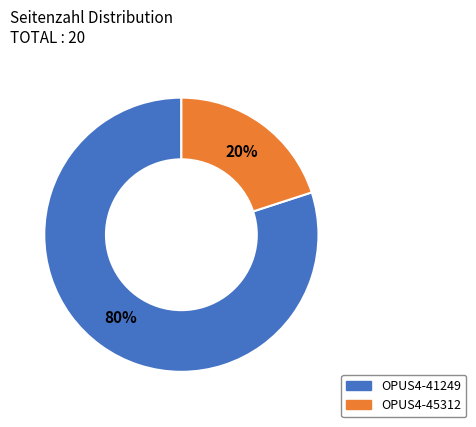

Which has a higher value, OPUS4-45312 or OPUS4-41249?

OPUS4-41249